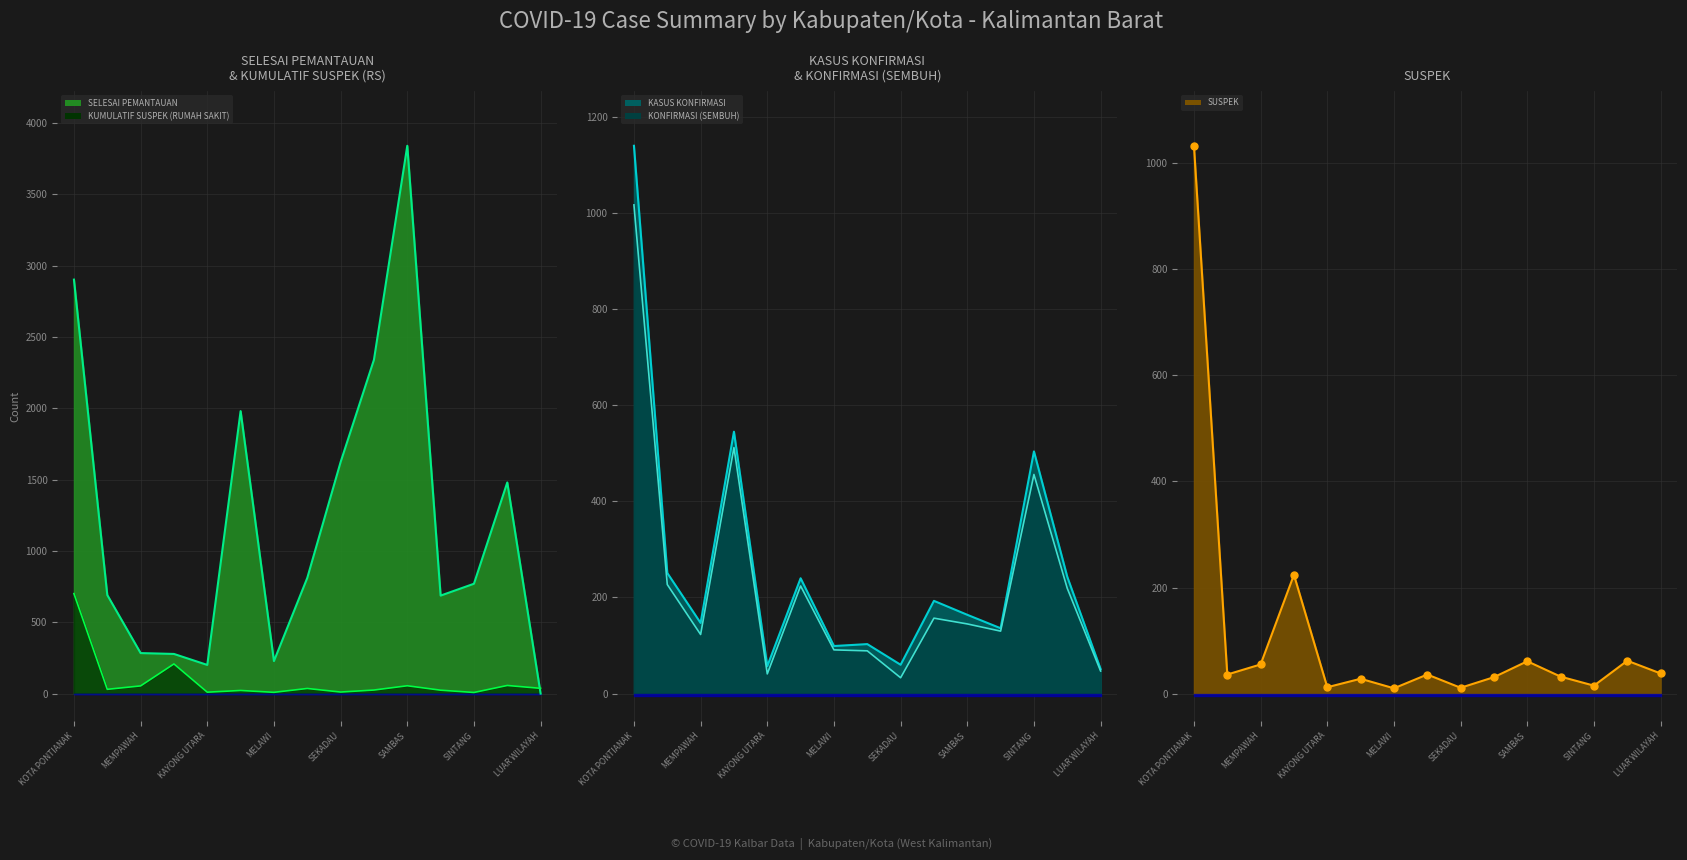

What is the spread (max minus min) of values at SEKADAU?

1612